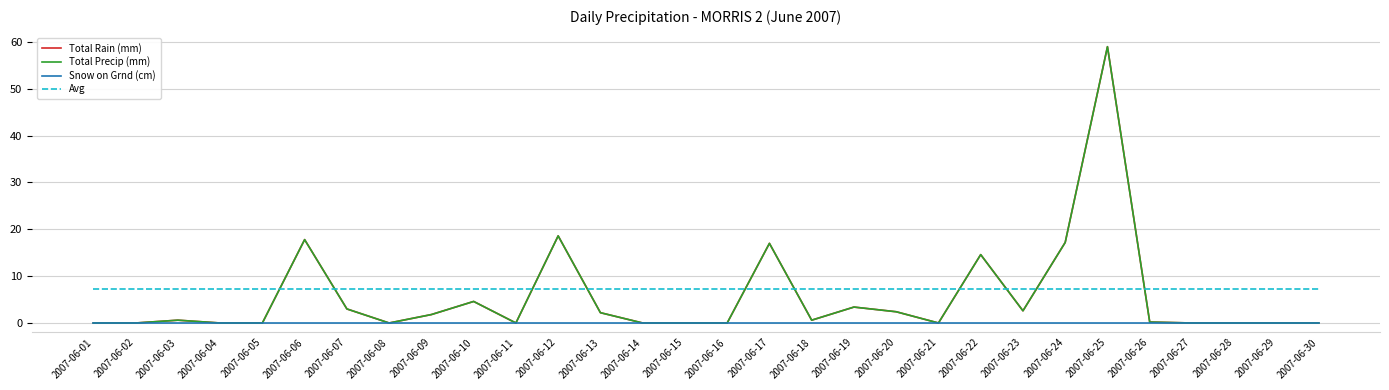

What is the lowest value of the Avg series?

7.3